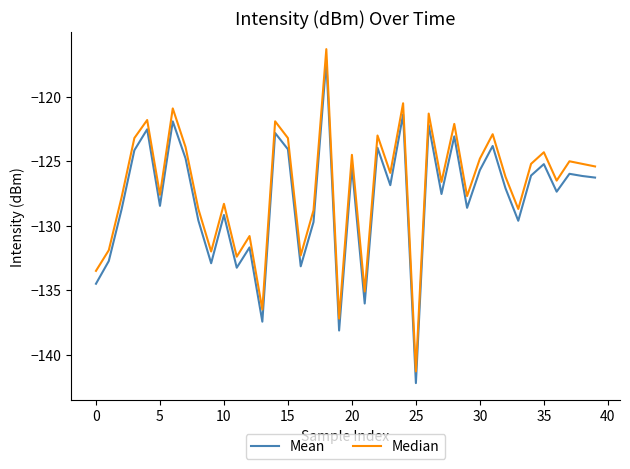

Does the chart display data point markers on the line(s)?

No